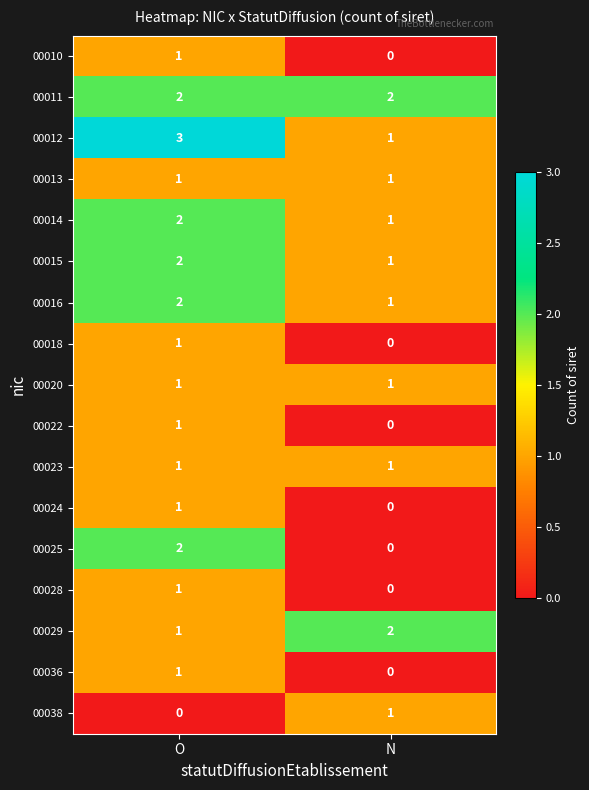

At which category is the sum across all series the highest?

O